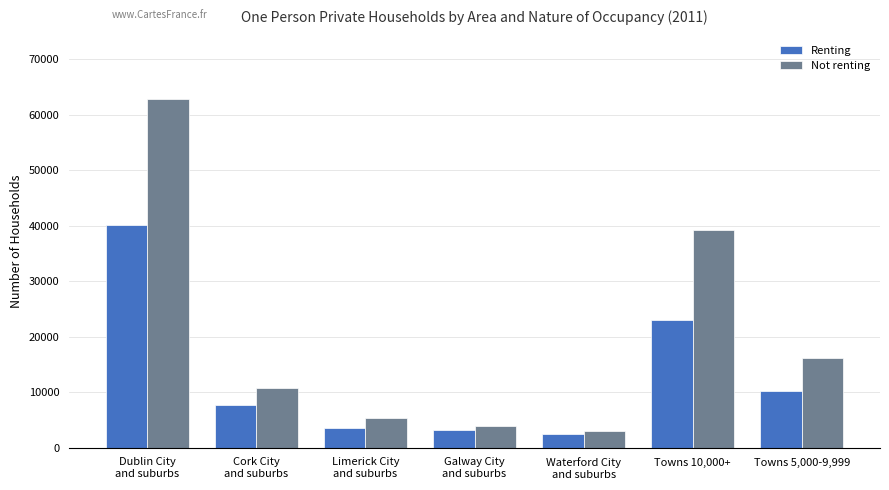

Rank the categories by Not renting value from lowest to highest.

Waterford City
and suburbs, Galway City
and suburbs, Limerick City
and suburbs, Cork City
and suburbs, Towns 5,000-9,999, Towns 10,000+, Dublin City
and suburbs